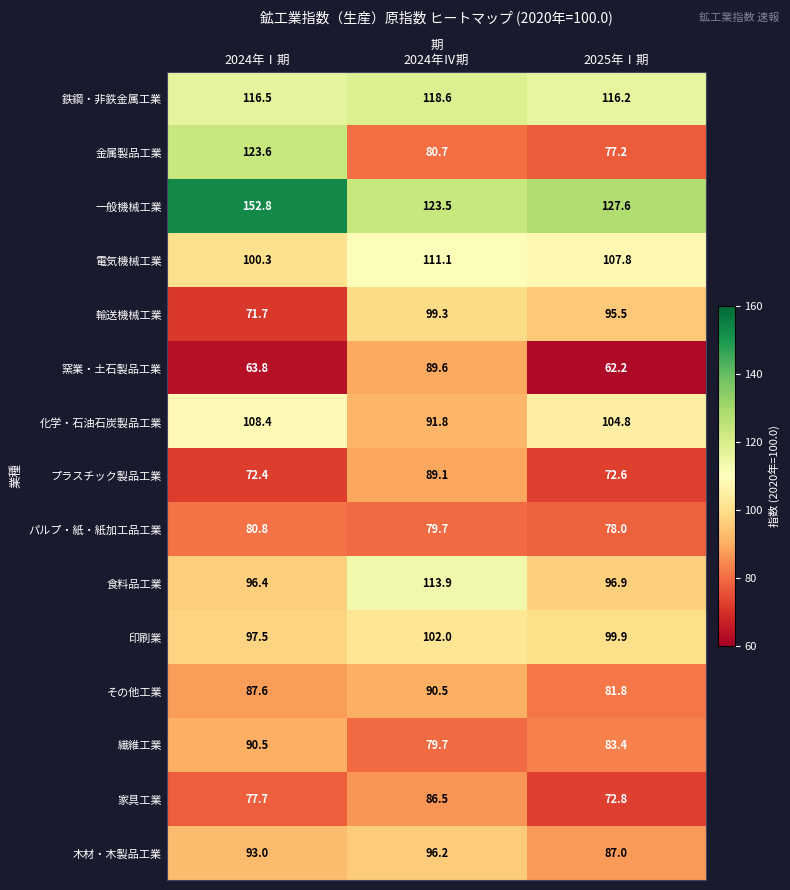

At which label is 輸送機械工業 closest to 85?

2025年Ⅰ期